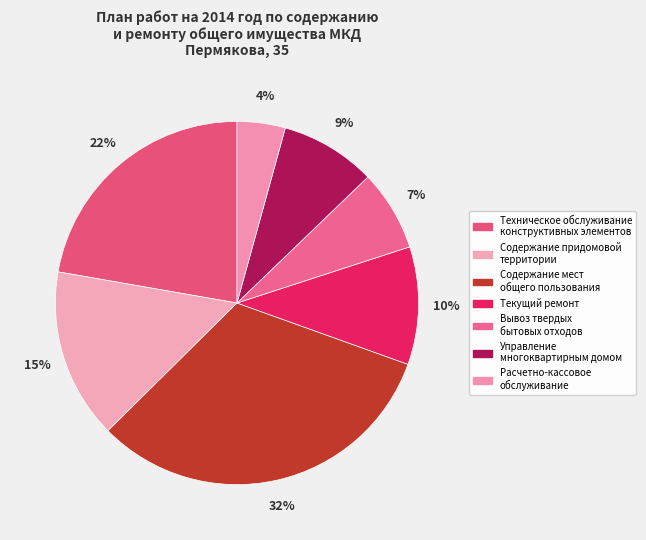

How many slices are in this pie chart?

7